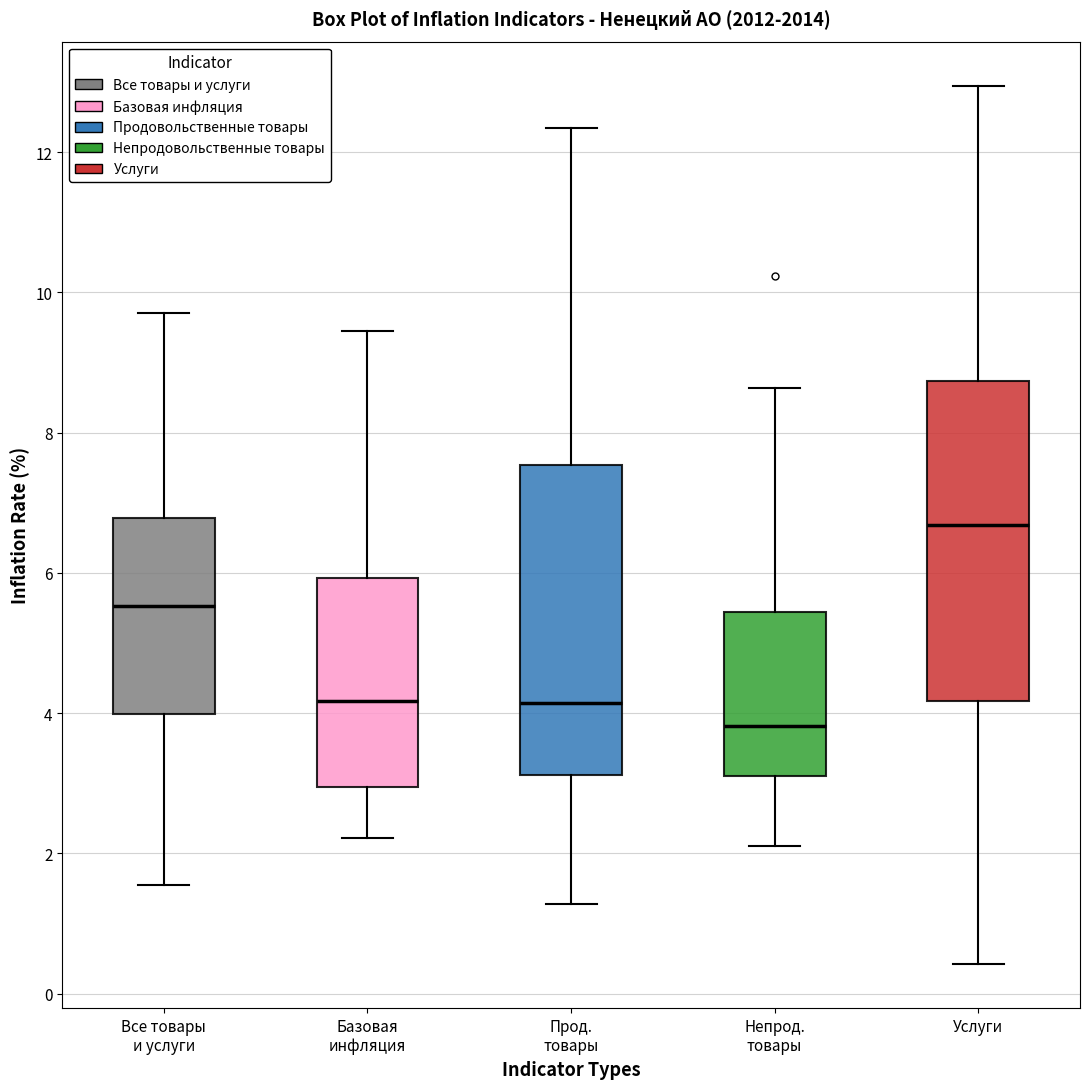

Which box has the lowest median line?

Непрод. товары